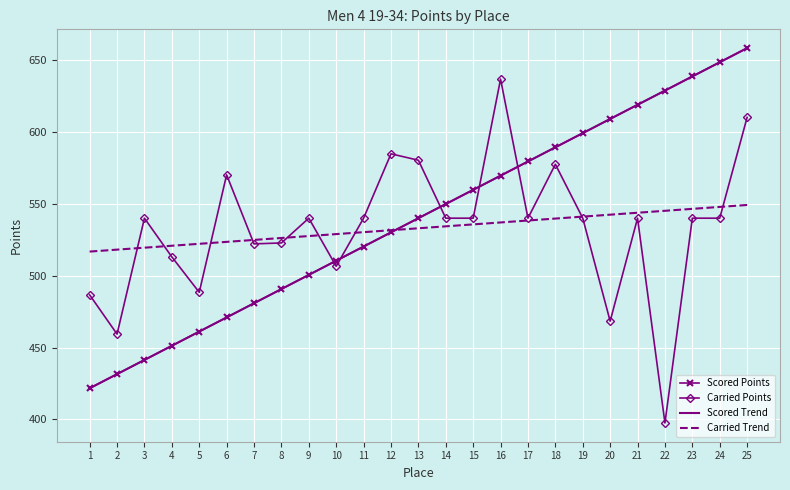

What is the approximate value of Carried Trend at 12?

531.6